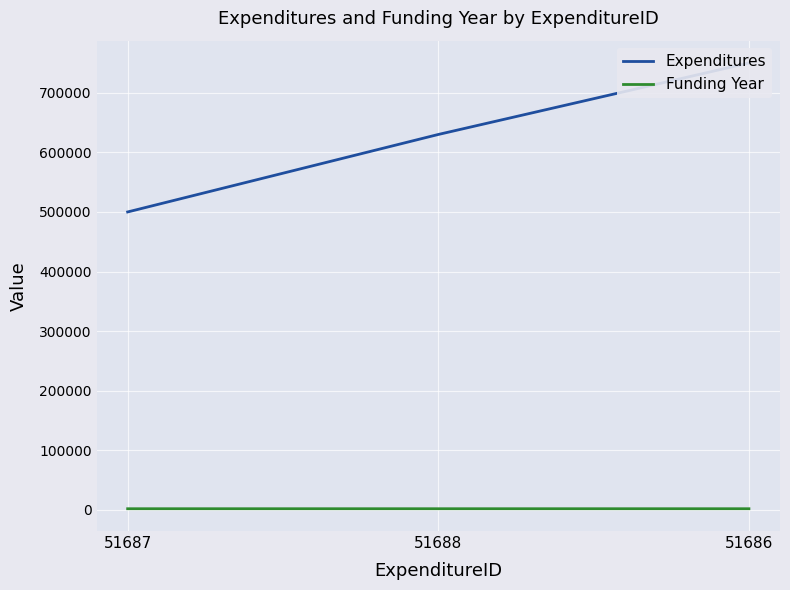

How many data points in Funding Year are above 2020?

1